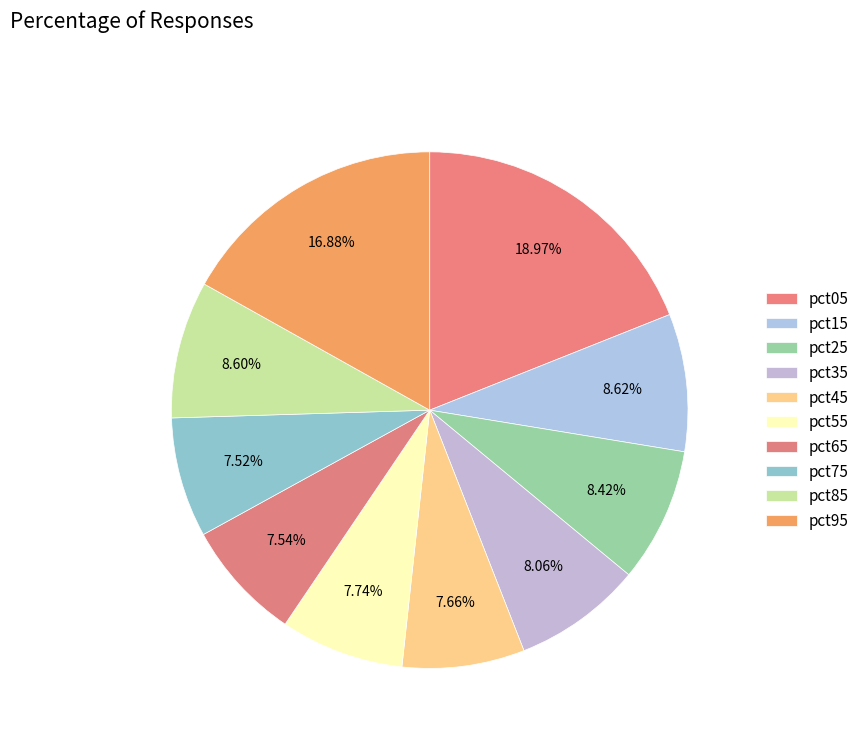

Which category has the biggest portion of the pie?

pct05